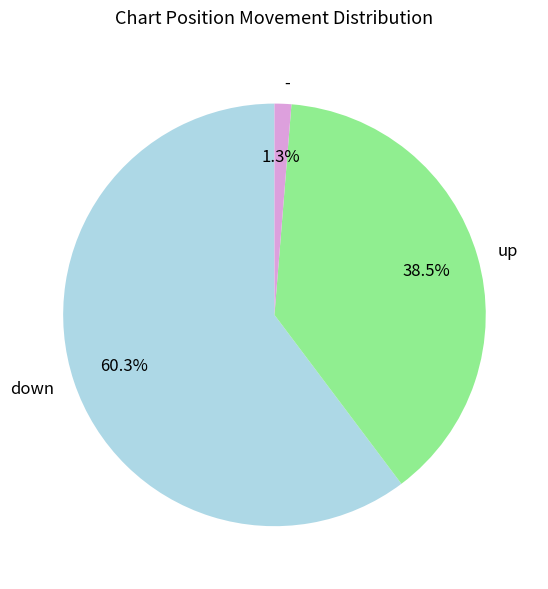

To the nearest percent, what is the combined percentage of - and up?

40%